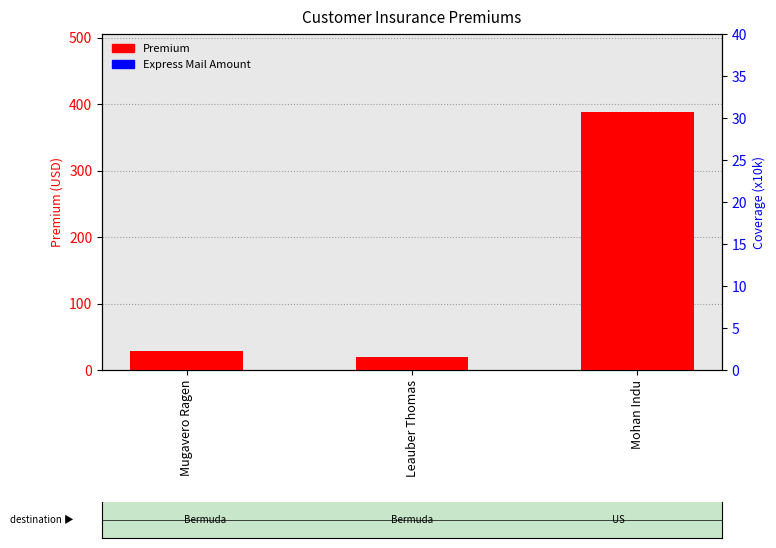

What position from the left is Leauber Thomas?

2